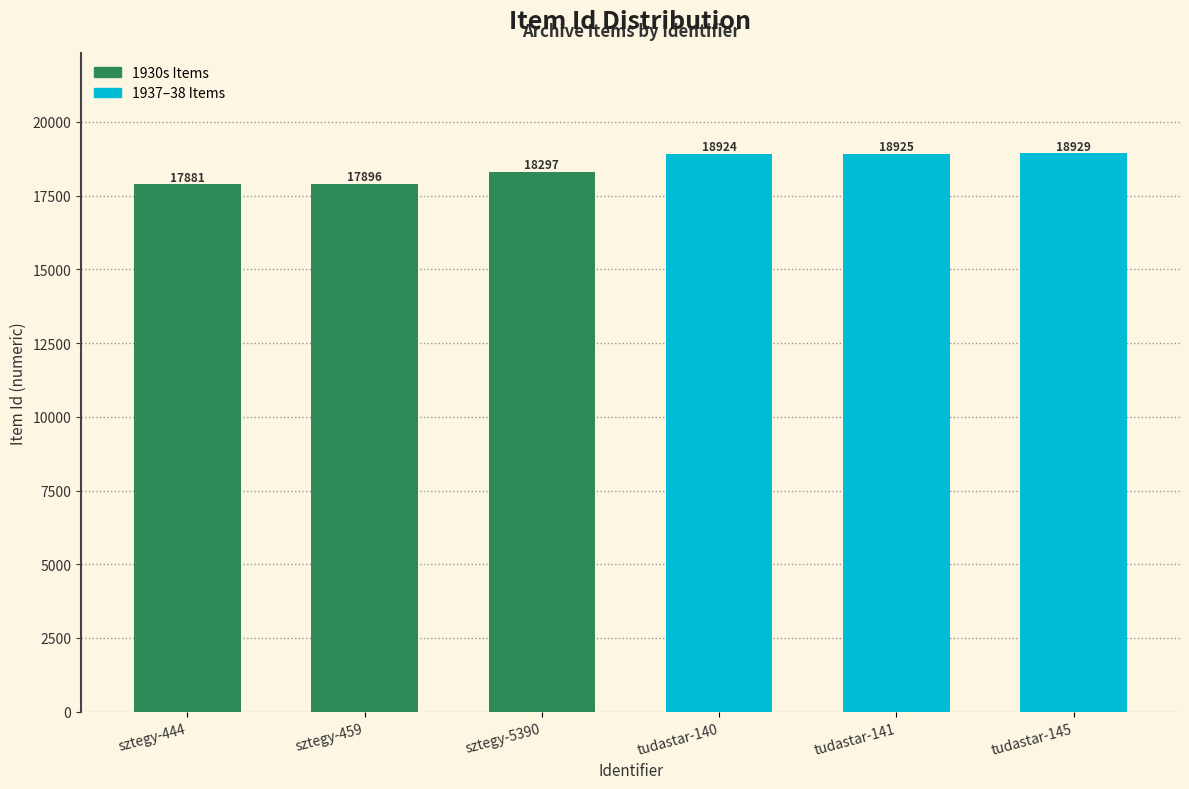

What is the label of the 5th bar from the left?

tudastar-141